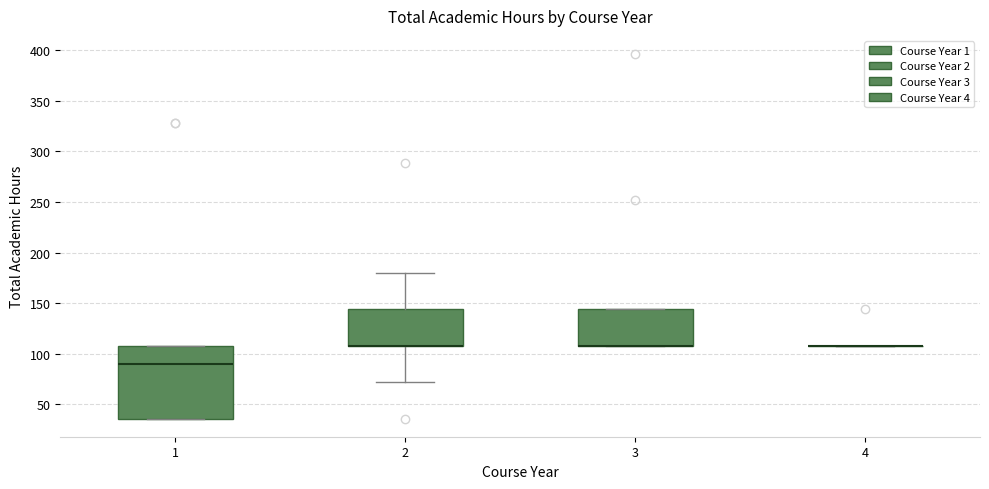

Reading left to right, transcribe this box plot: for each box, give where its median line is, the range the box spans, and where its two whiskers end, as read against the y-axis. The values are not printed on the chart, so give them approximately, as read against the axis.

1: median 90, box 35 to 110, whiskers 35 to 110
2: median 110 (drawn on the box's lower edge), box 110 to 145, whiskers 70 to 180
3: median 110 (drawn on the box's lower edge), box 110 to 145, whiskers 110 to 145
4: box collapsed to a line at 110, whiskers 110 to 110